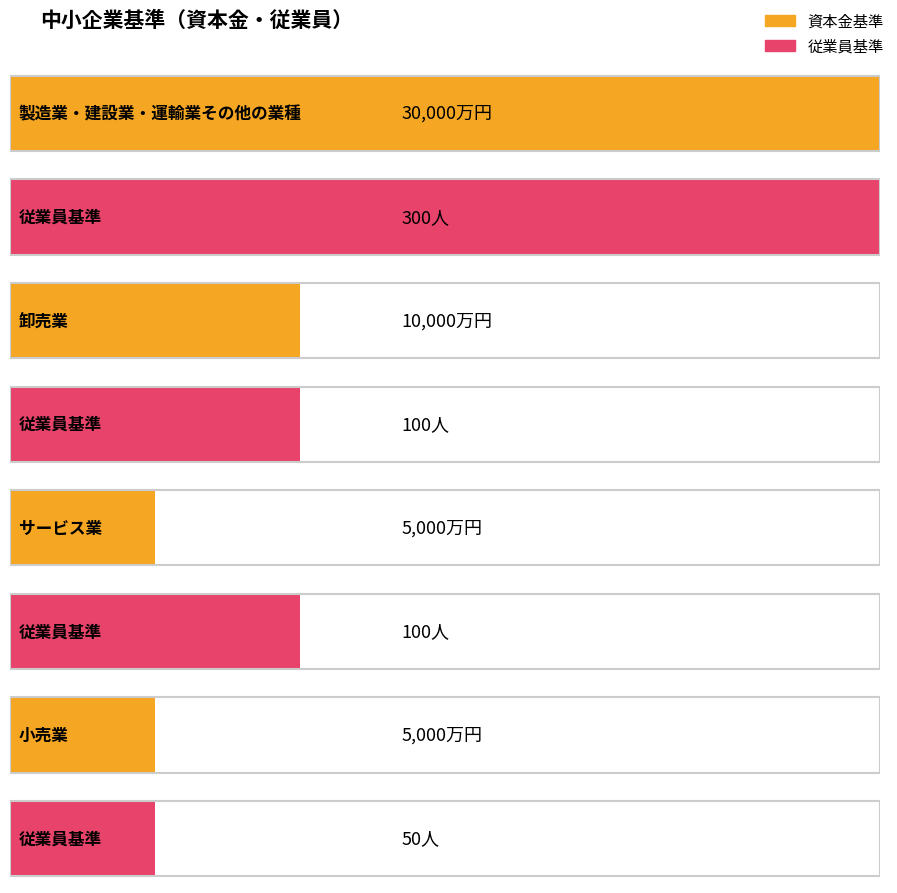

At which label does 資本金 reach its peak?

製造業・建設業・運輸業その他の業種